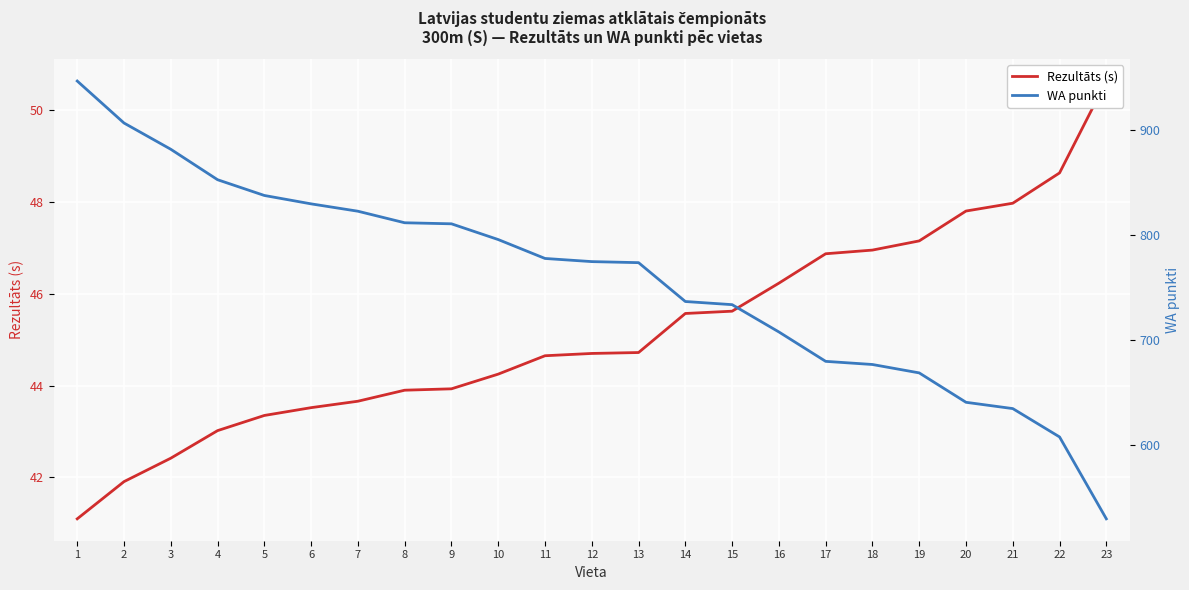

What is the smallest value displayed?

41.1